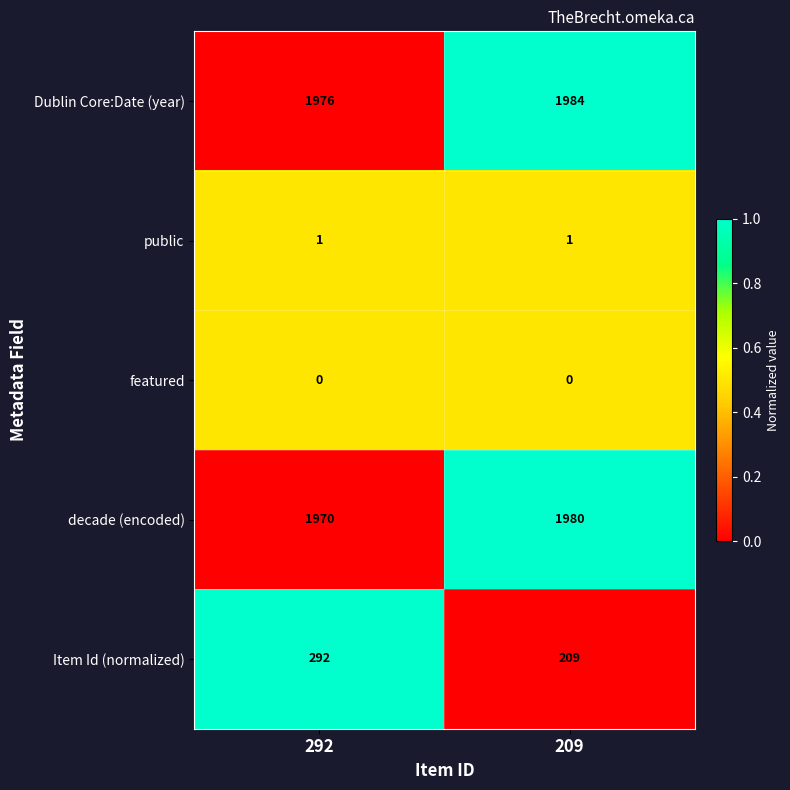

What is the sum of all Dublin Core:Date (year) values?

3960